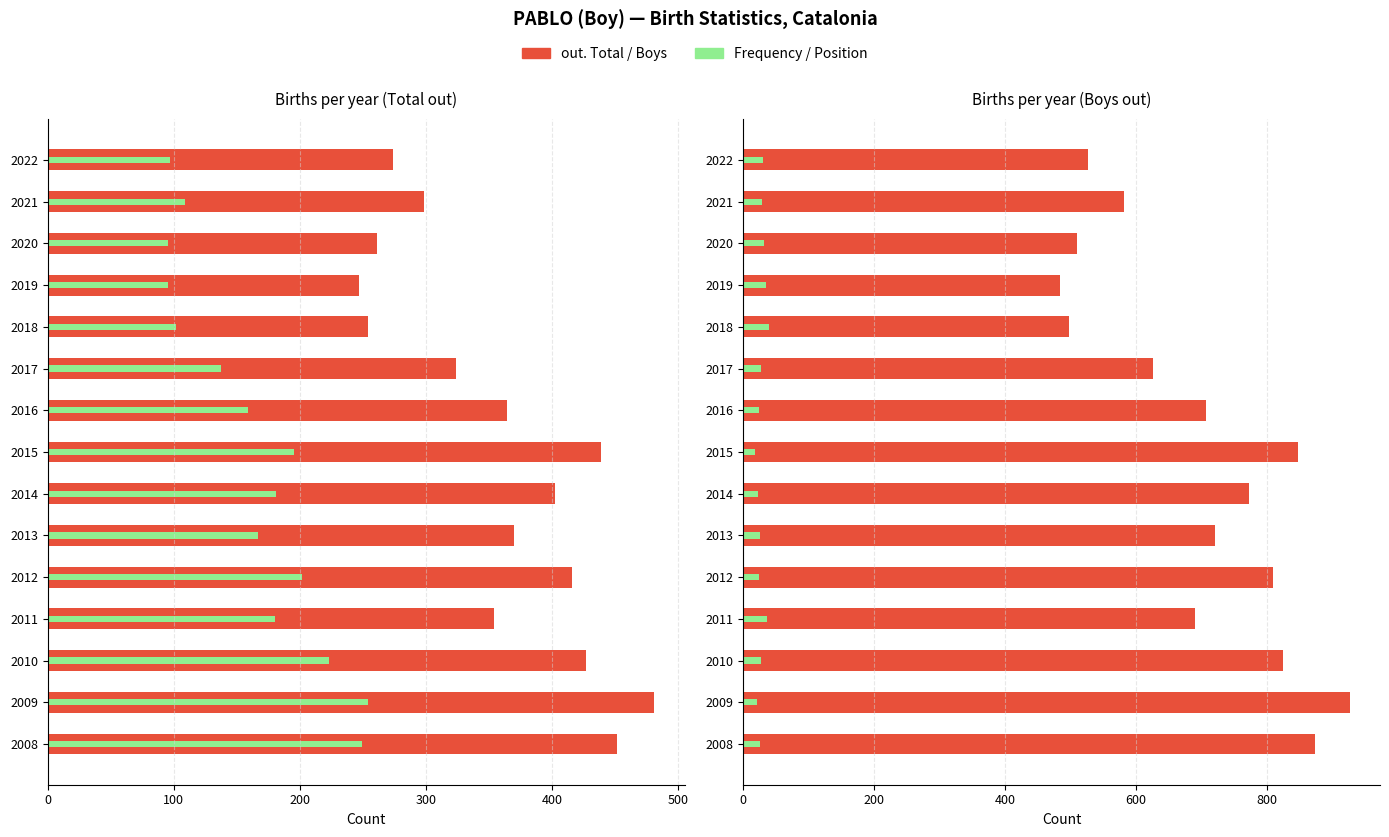

Rank the series at 2012 from lowest to highest value.

Position. Boys, Frequency, out. Total, out. Boys